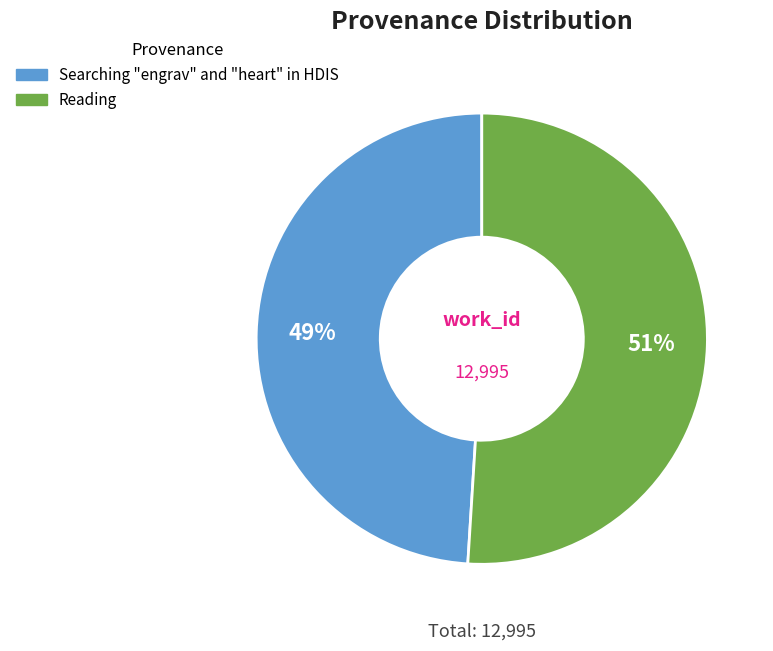

Does Searching "engrav" and "heart" in HDIS account for over 50% of the chart?

No